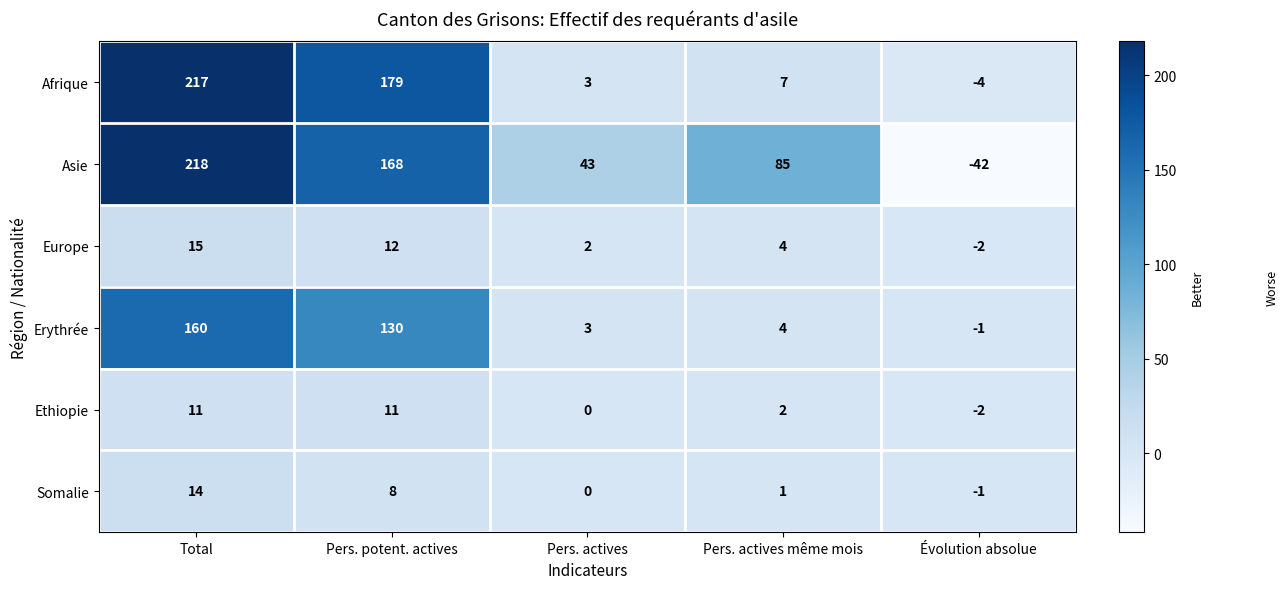

At which category is the sum across all series the highest?

Total